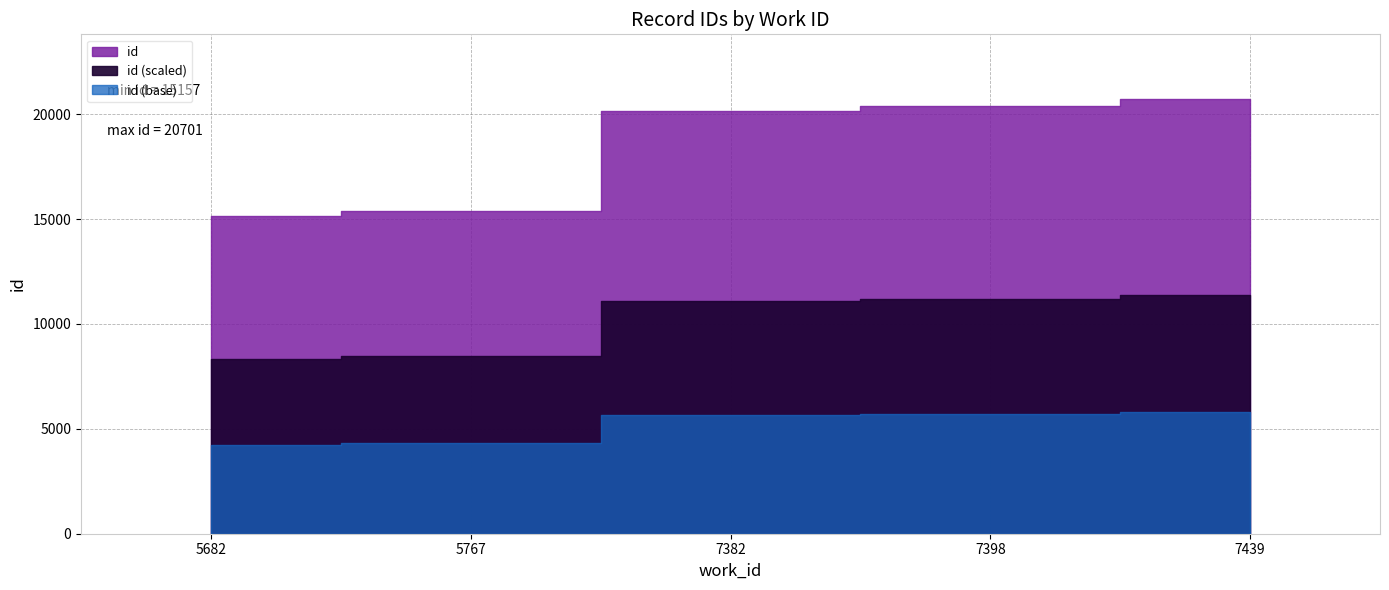

Rank the categories by value from lowest to highest.

5682, 5767, 7382, 7398, 7439